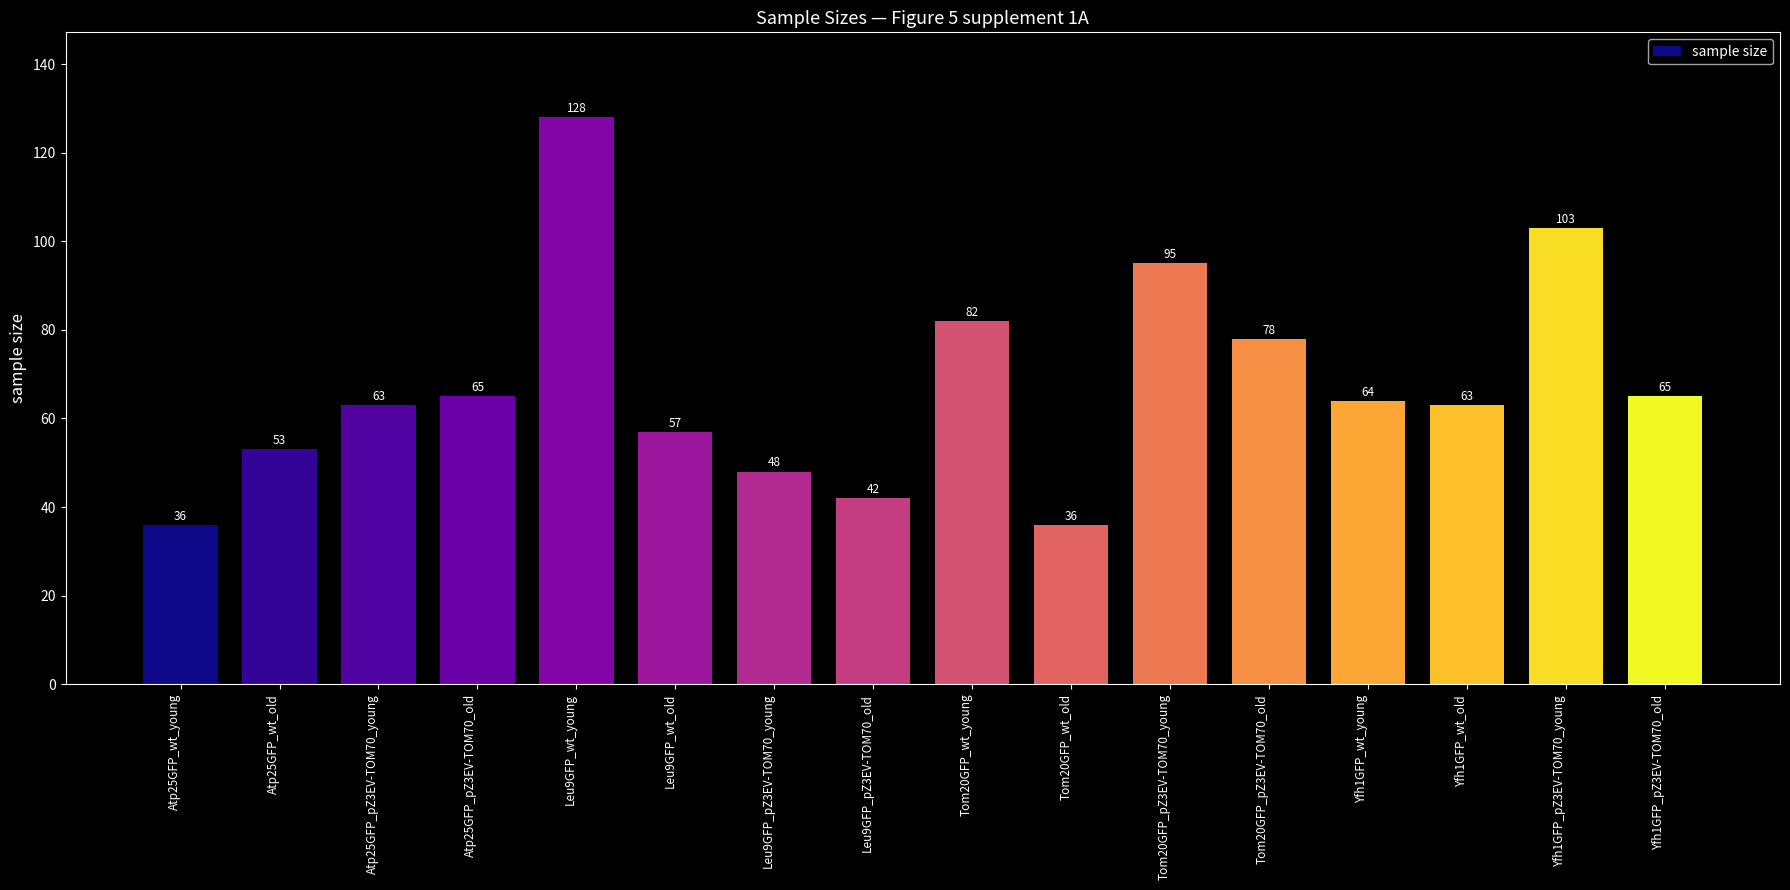

What is the change in value from Atp25GFP_wt_old to Leu9GFP_pZ3EV-TOM70_young?

-5